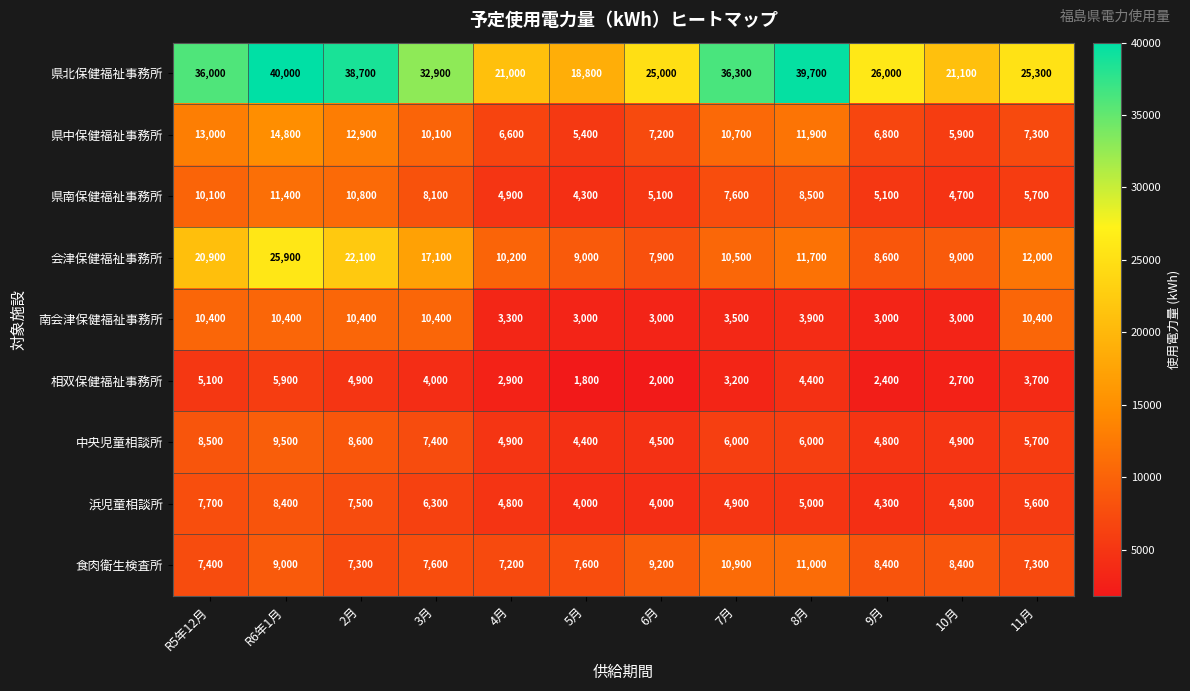

Between R5年12月 and 6月, which series saw the biggest shift?

会津保健福祉事務所